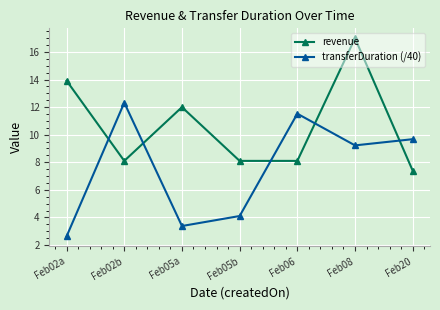

How many lines are shown in the chart?

2